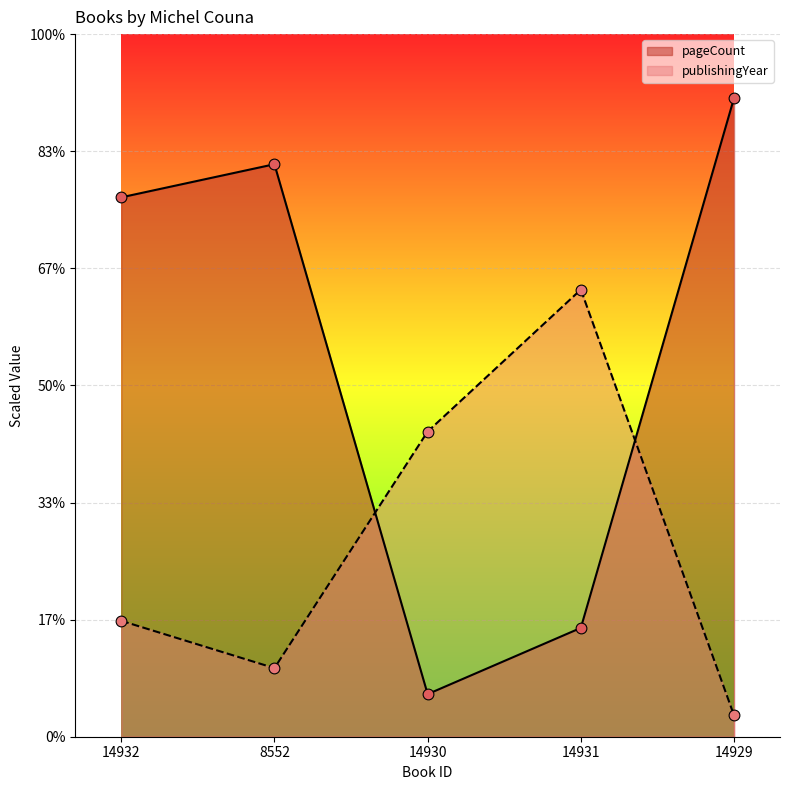

Which series reaches the maximum Y coordinate?

pageCount